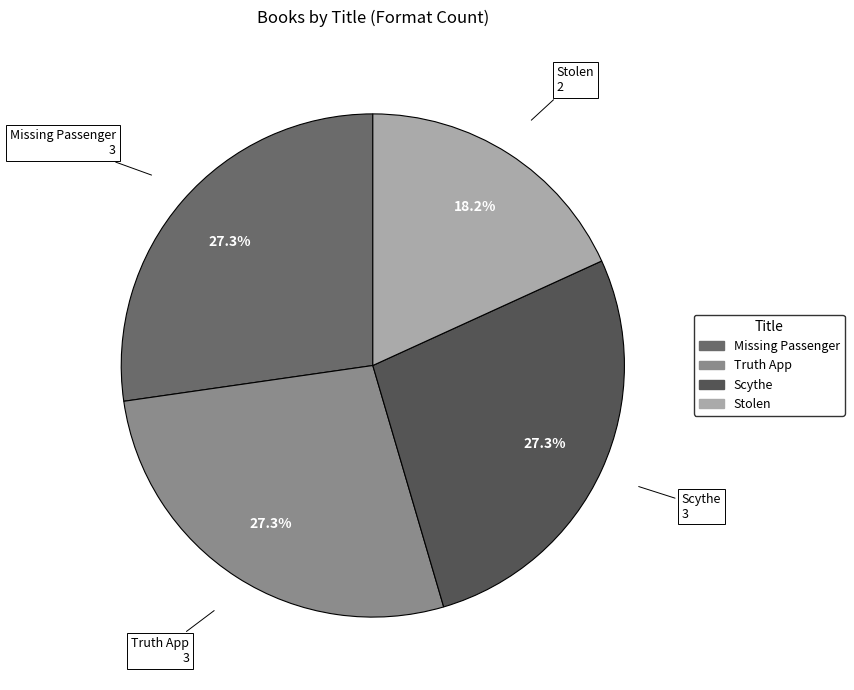

Does any single category account for the majority?

No